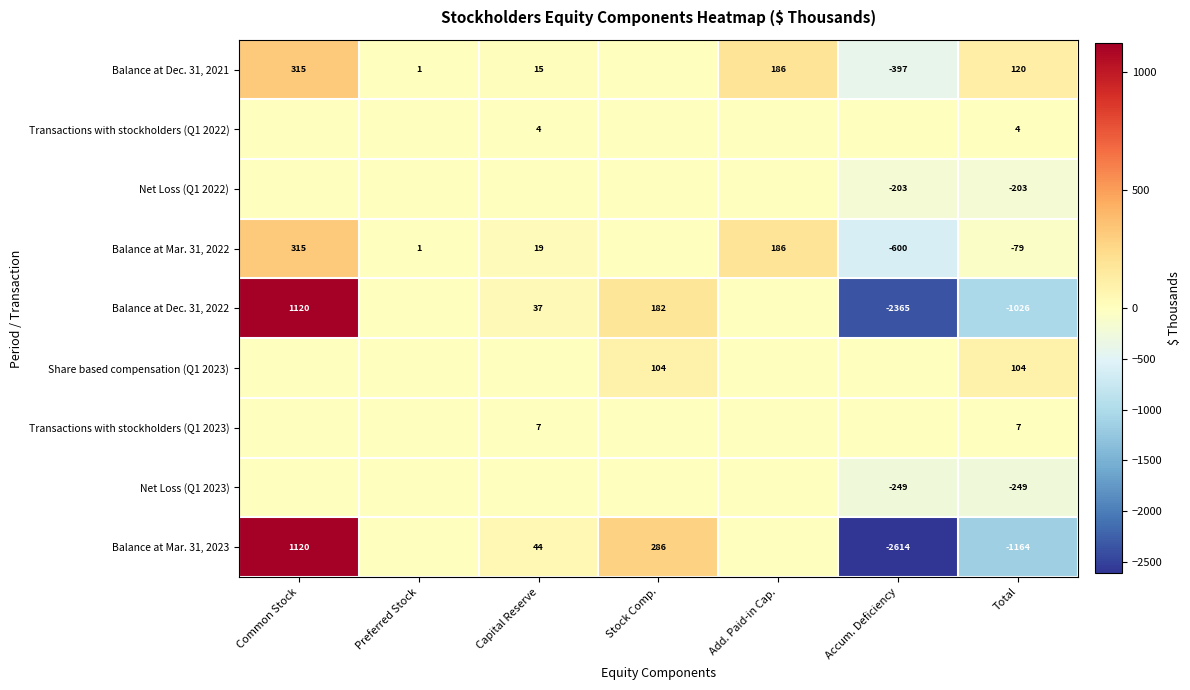

The value of Balance at Mar. 31, 2022 at Common Stock is 513. True or false?

False